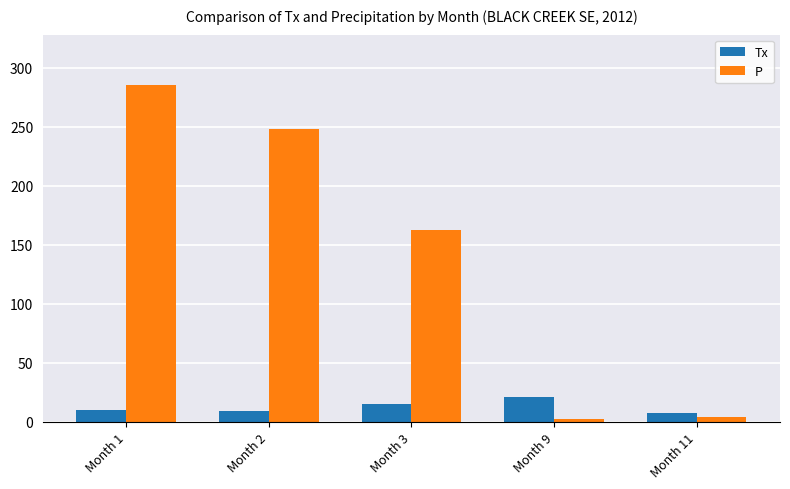

What is the average value of the Tx series?

12.5